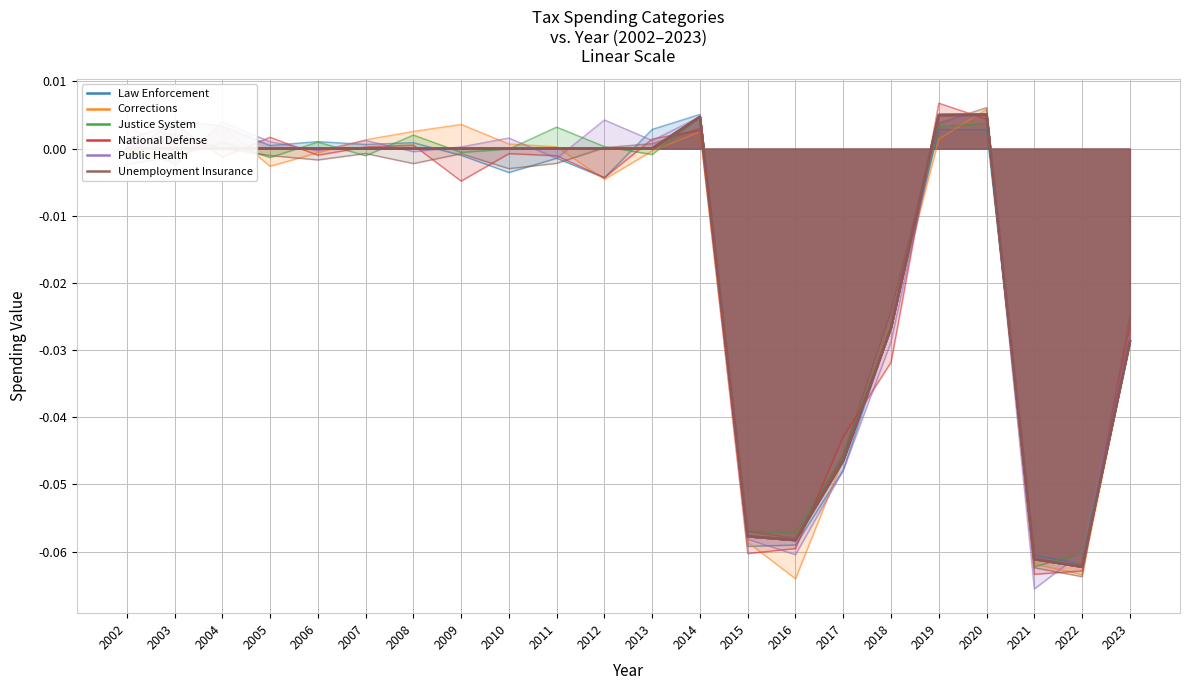

Which series has the largest total across all categories?

Law Enforcement